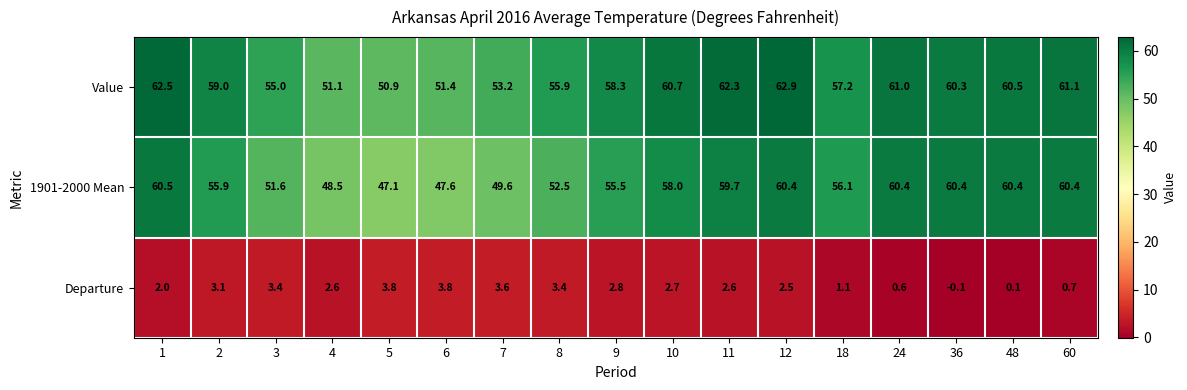

What is the difference between the highest and lowest values at 9?

55.5